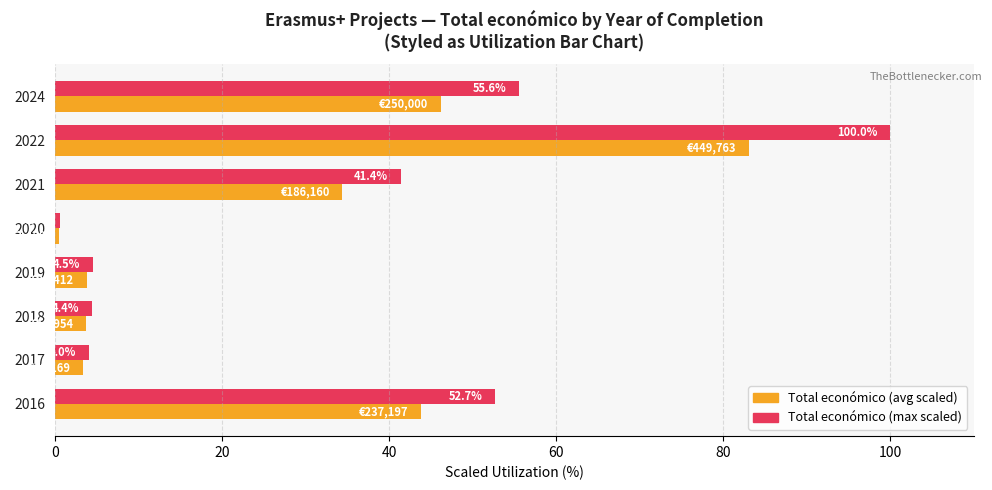

What is the spread (max minus min) of values at 2021?

7.0